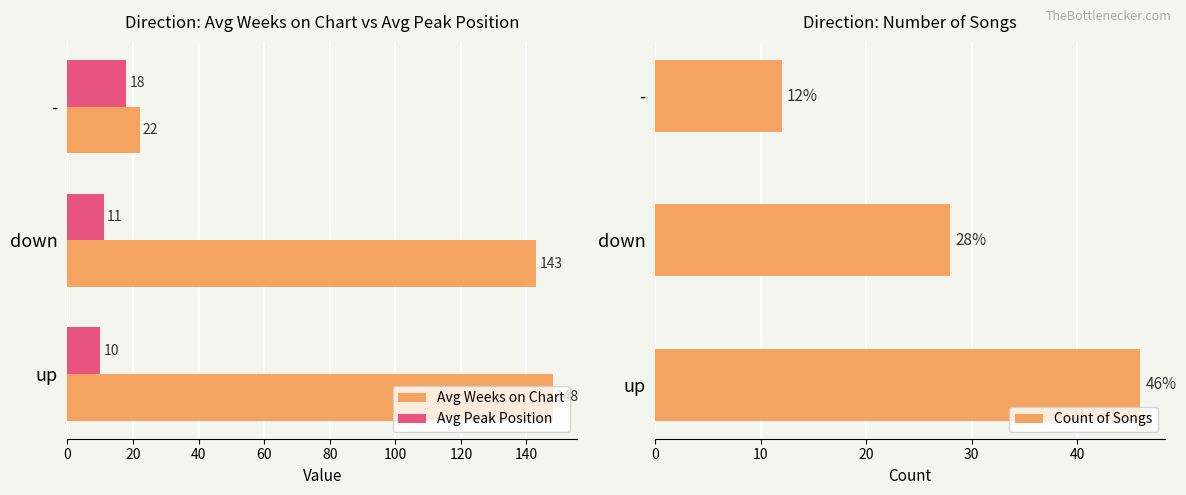

Is it true that Count of Songs equals 28 at down?

True